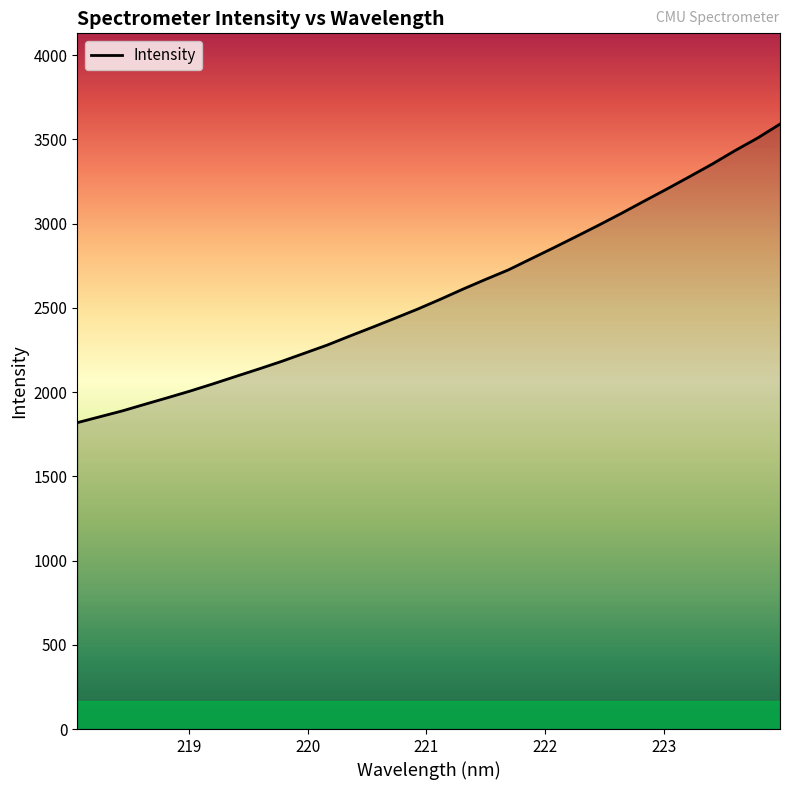

Does the chart have visible grid lines?

No